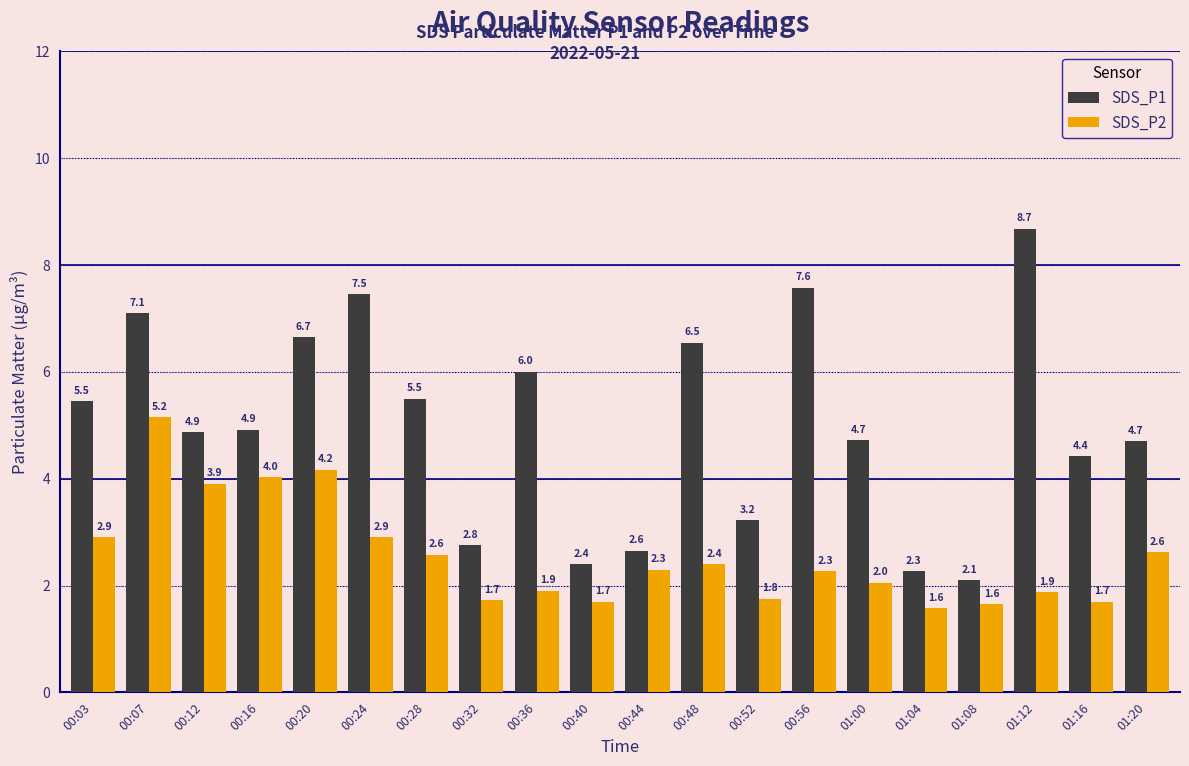

At 00:07, list the series in order from smallest to largest.

SDS_P2, SDS_P1